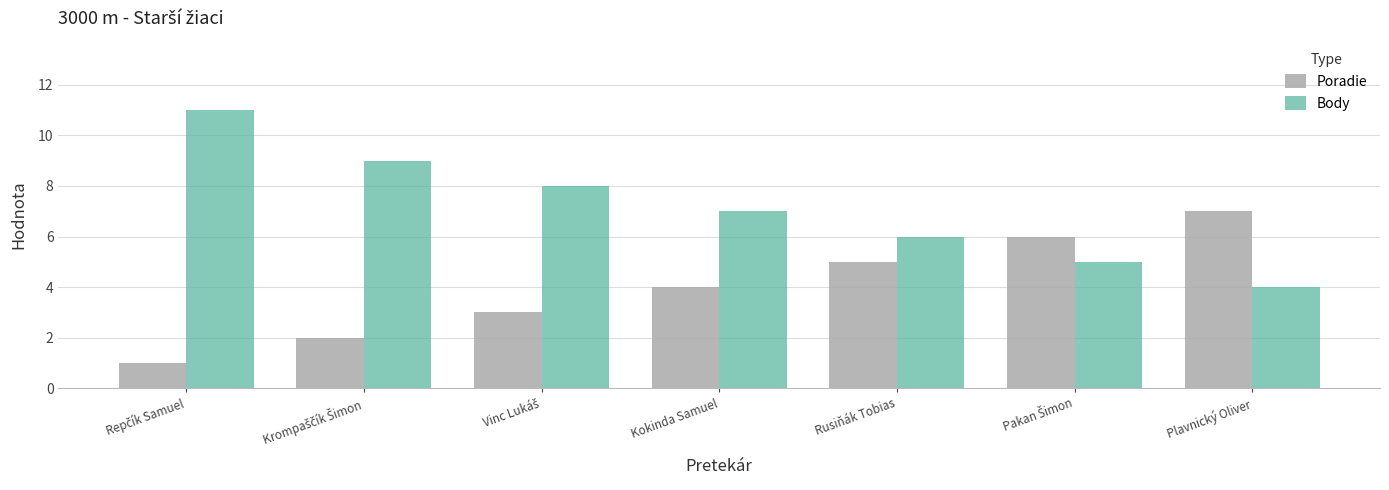

How many values in the Poradie series are below 4?

3